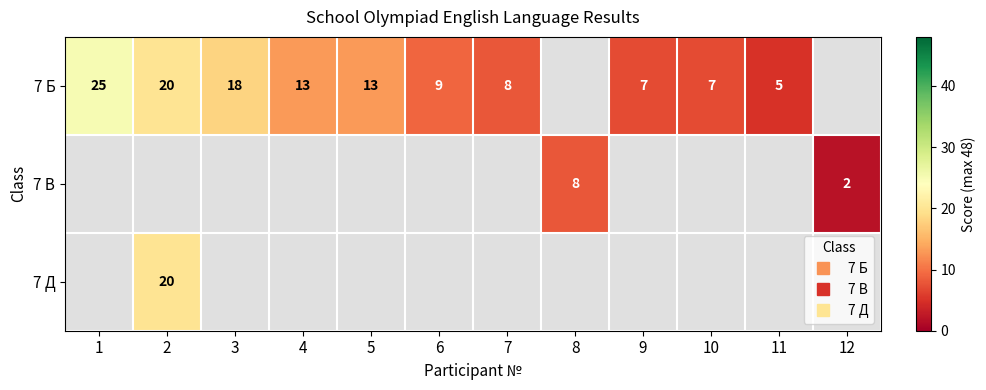

How many data points in 7 Б are above 9?

5